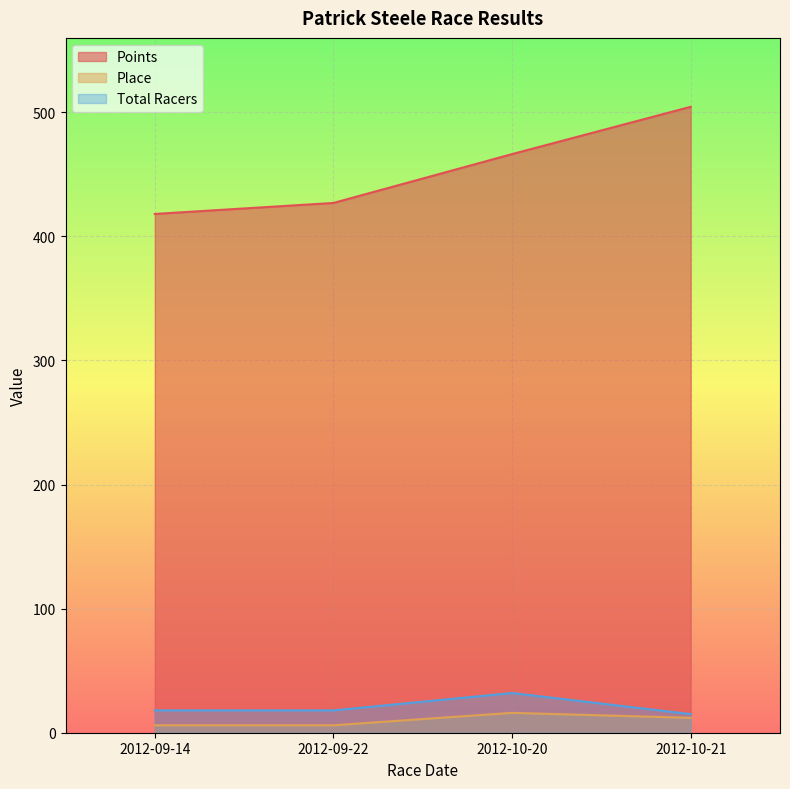

At which label does Total Racers first exceed 18?

2012-10-20